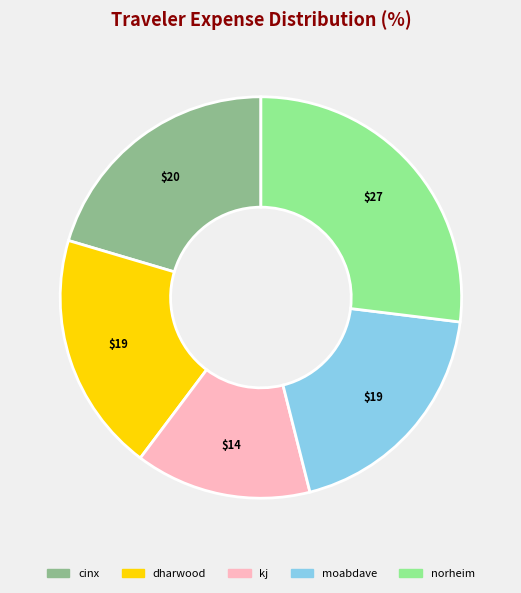

Approximately how many times larger is the value at cinx compared to norheim?

0.8